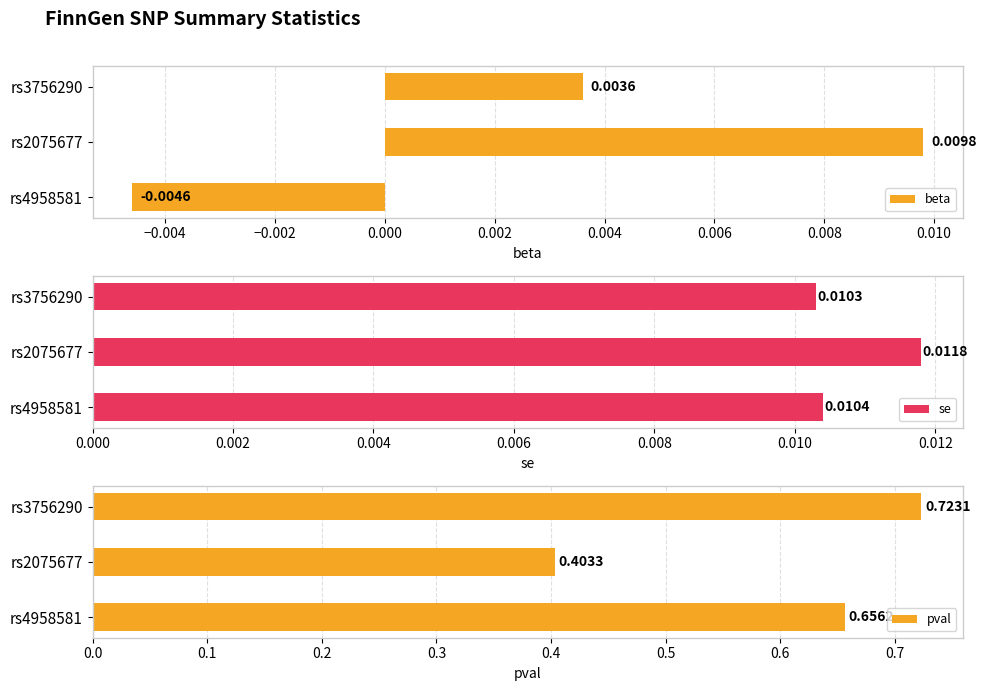

What are all the series names shown in the legend?

beta, se, pval